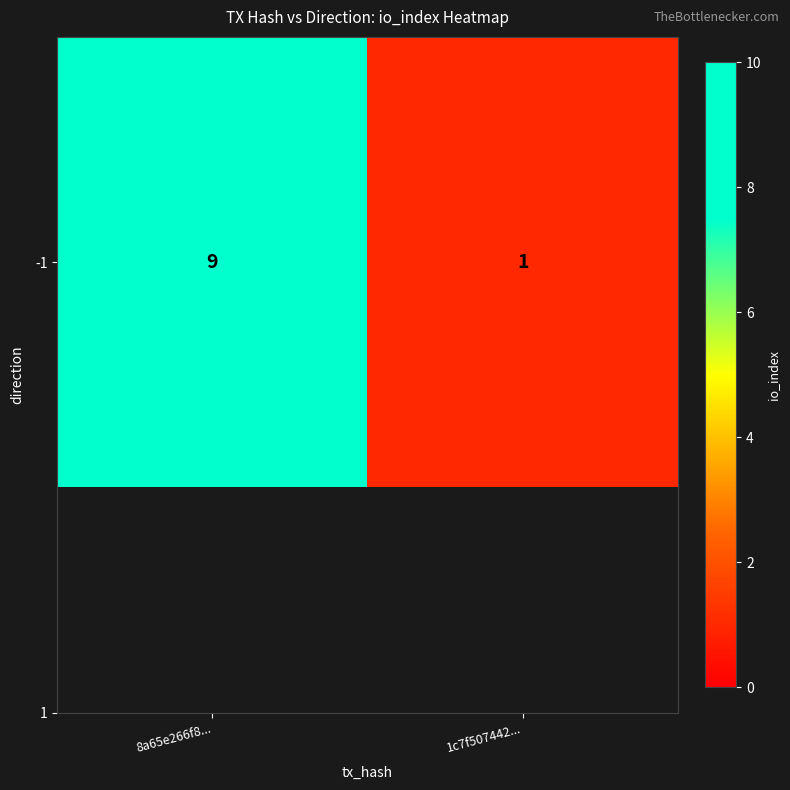

Which label corresponds to the smallest value in the chart?

1c7f507442...